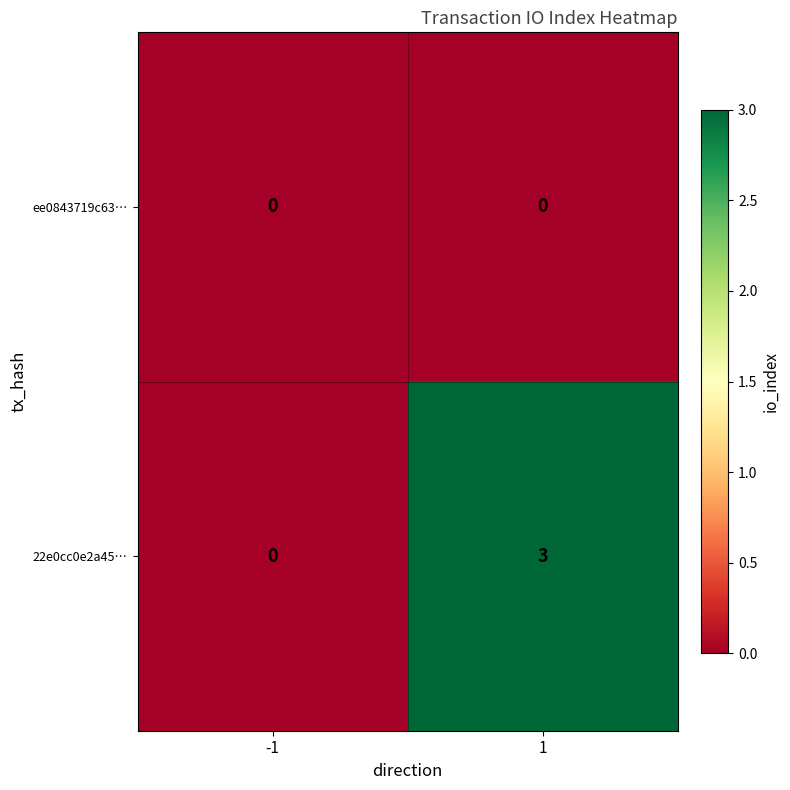

What is the total value across all series at 1?

3